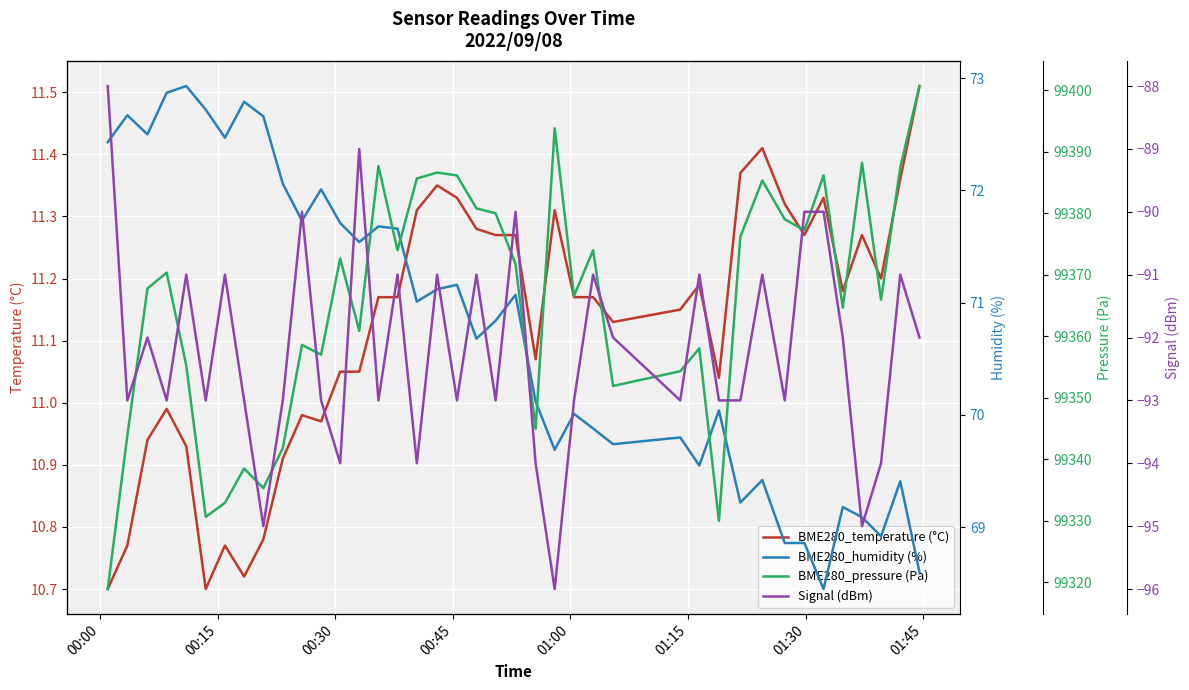

How many values in the BME280_pressure (Pa) series are below 99370?

20